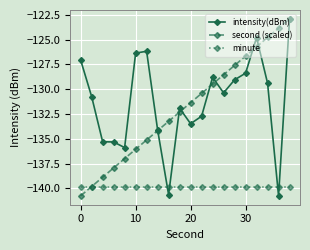

True or false: intensity(dBm) has more than 2 points higher than both neighbors.

True